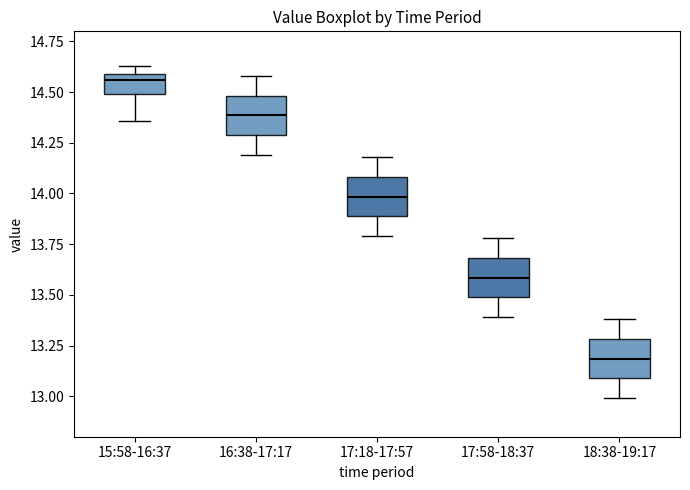

Which box's median line is the highest?

15:58-16:37